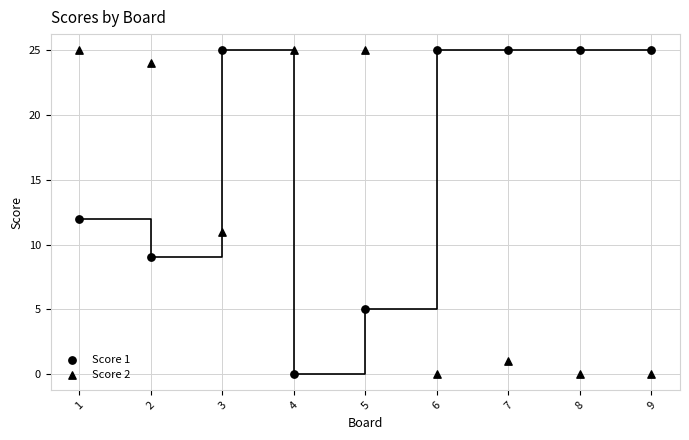

How many data points are displayed?

18